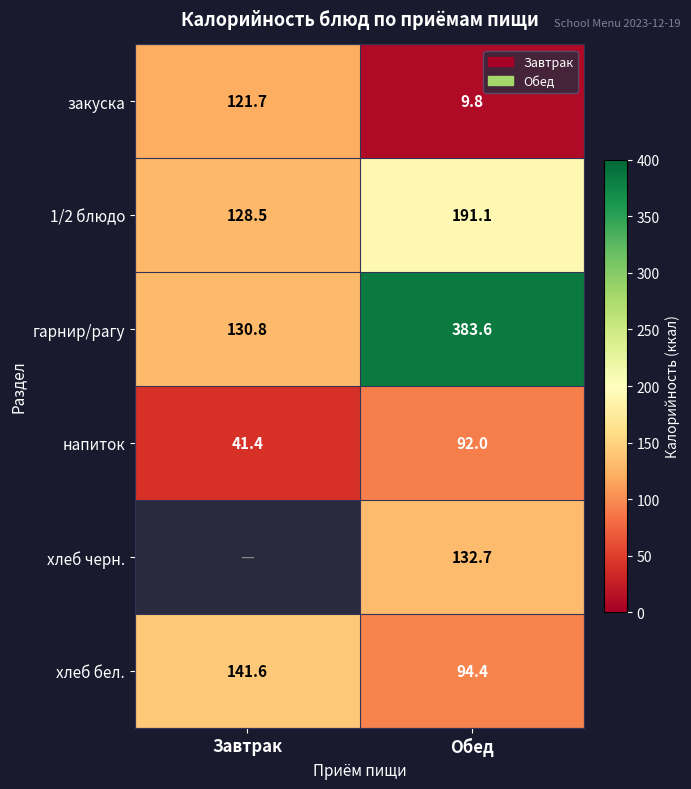

List the labels in order of гарнир/рагу value, smallest first.

Завтрак, Обед